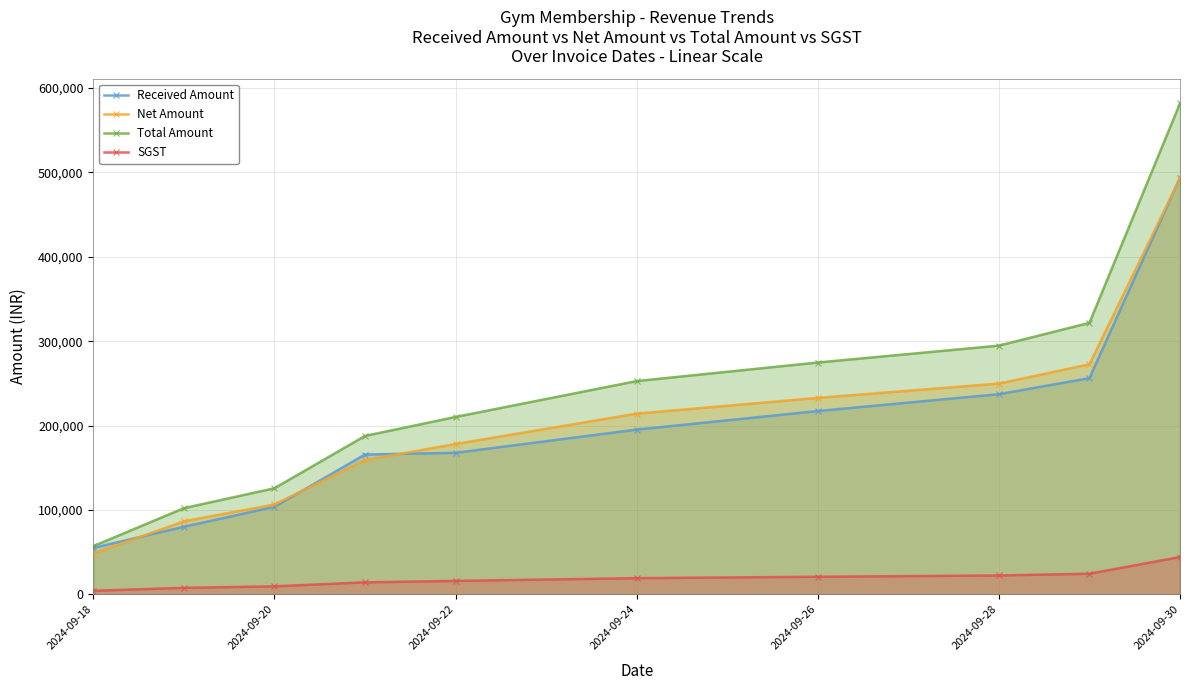

Which label corresponds to the largest value in the chart?

2024-09-30